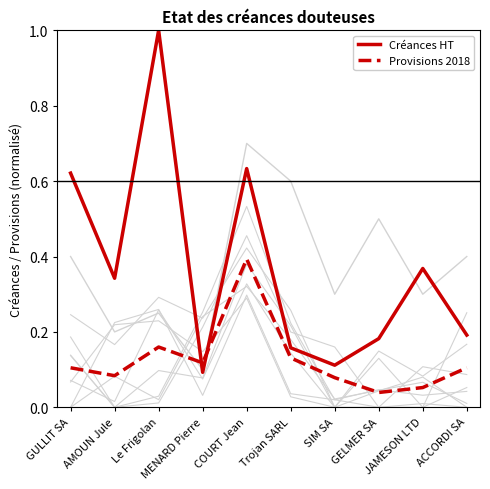

What is the maximum value for Créances HT?

1.0